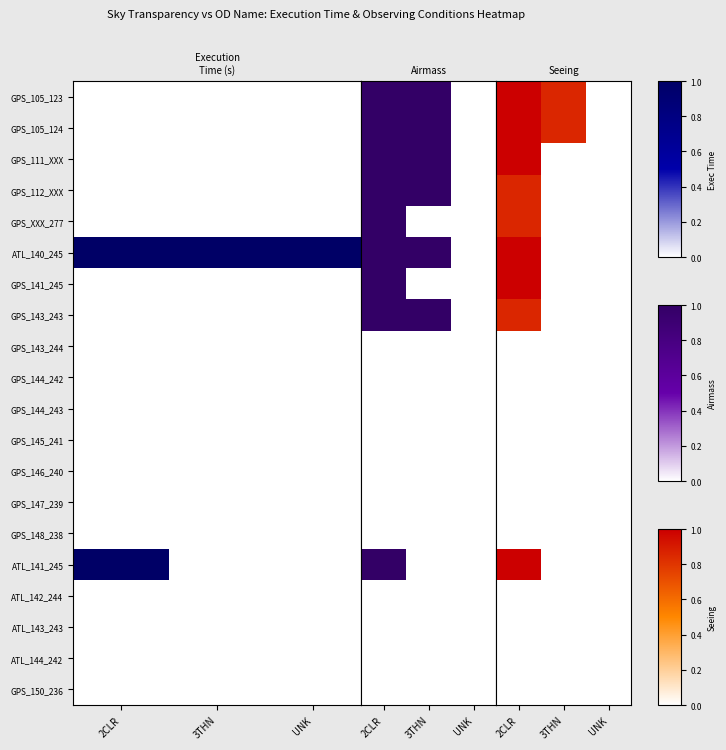

Where is GPS_147_239 nearest to the value 0?

2CLR